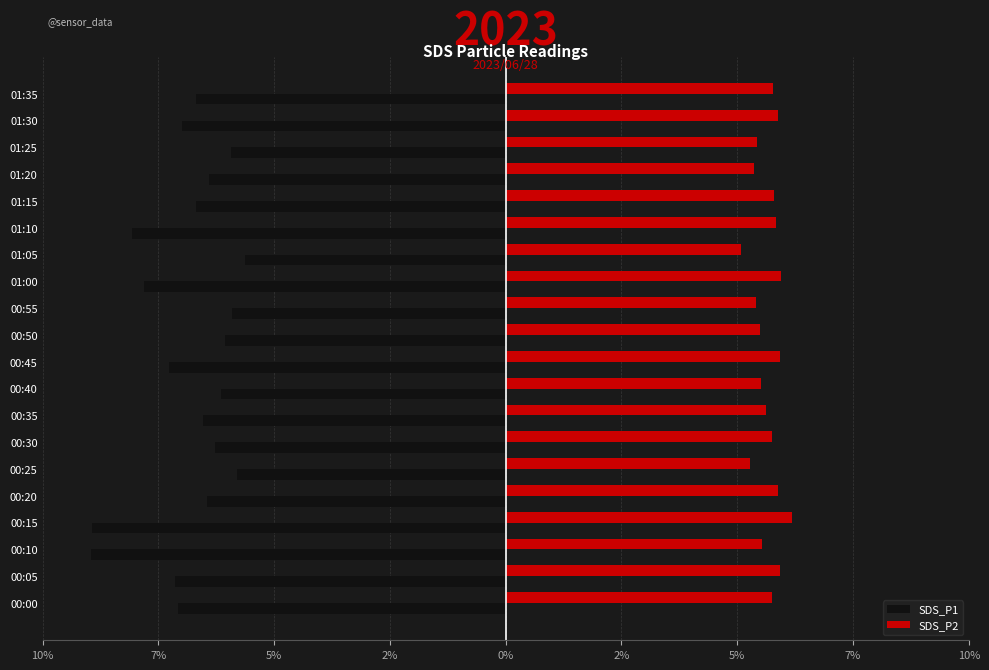

What are all the series names shown in the legend?

SDS_P1, SDS_P2